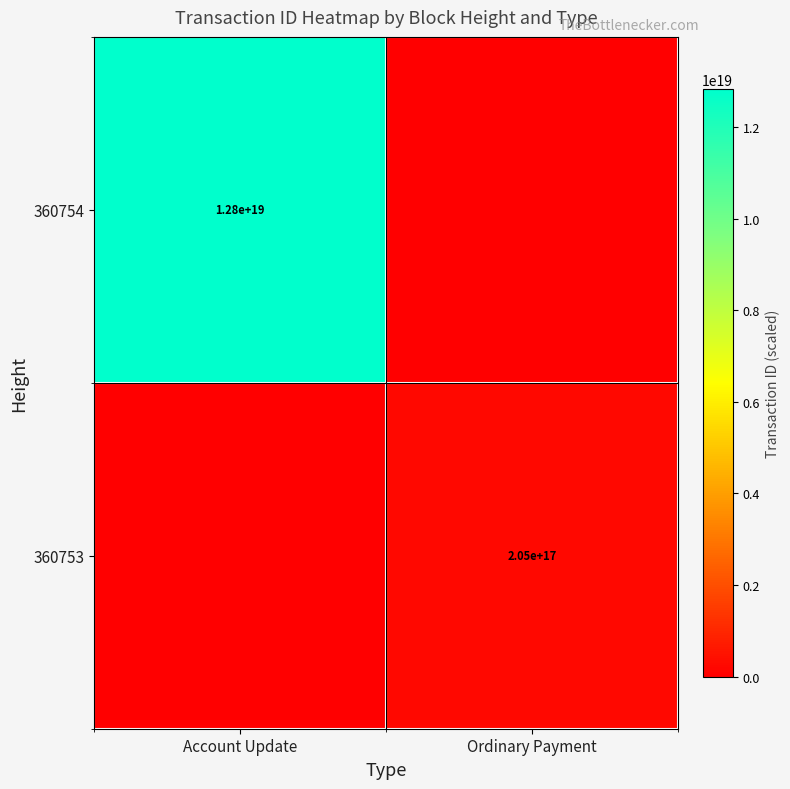

Is it true that 360754 equals 22751551020375142400 at Account Update?

False